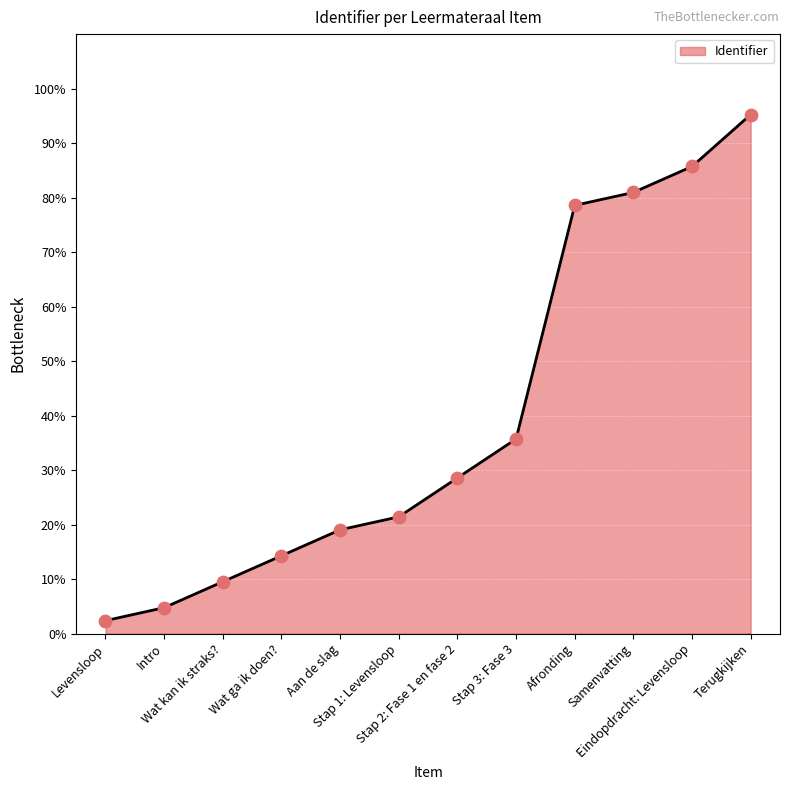

What is the change in value from Levensloop to Wat kan ik straks??

+7.1